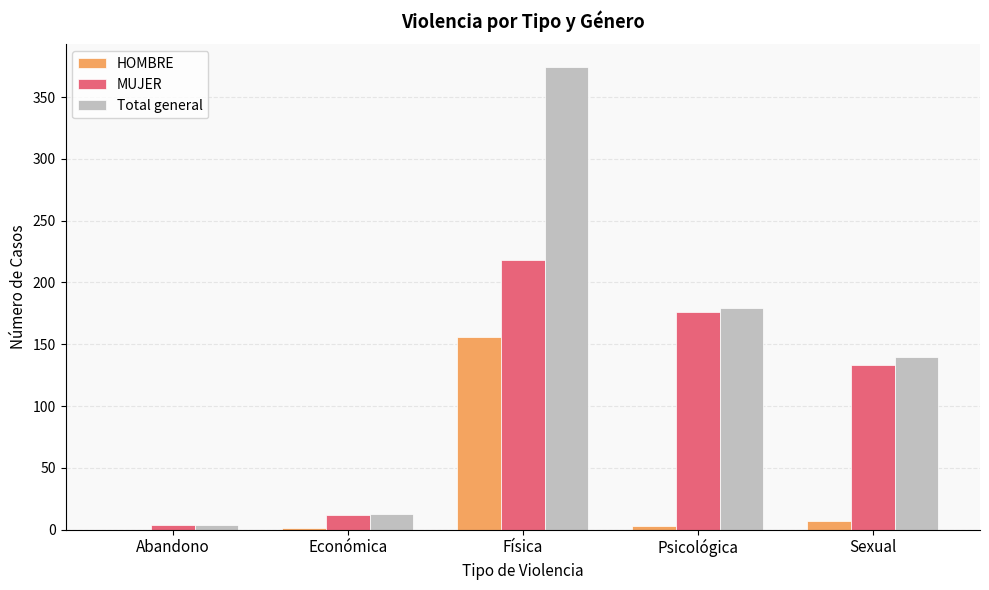

Which series has the largest total across all categories?

Total general